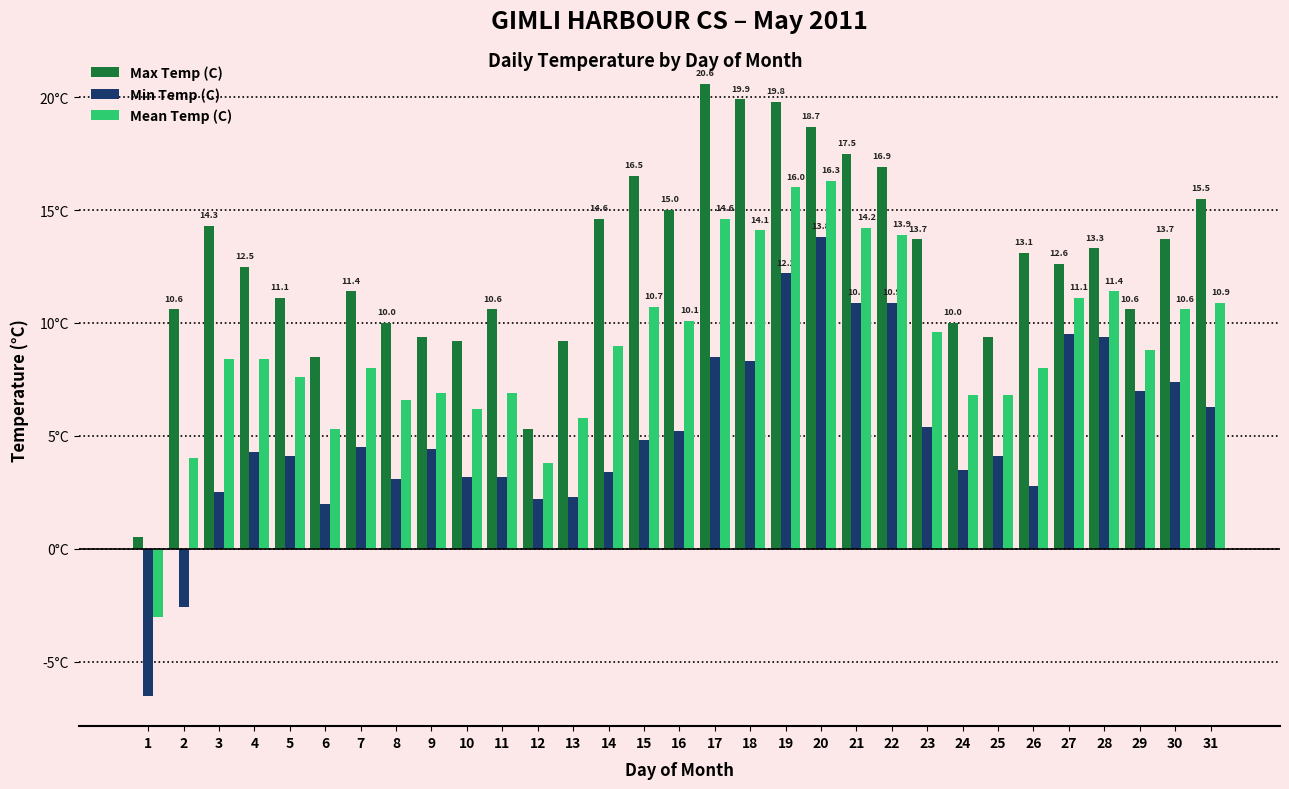

Reading right to left, transcribe all the data shown in this chart.

Max Temp (C): 15.5	13.7	10.6	13.3	12.6	13.1	9.4	10.0	13.7	16.9	17.5	18.7	19.8	19.9	20.6	15.0	16.5	14.6	9.2	5.3	10.6	9.2	9.4	10.0	11.4	8.5	11.1	12.5	14.3	10.6	0.5
Min Temp (C): 6.3	7.4	7.0	9.4	9.5	2.8	4.1	3.5	5.4	10.9	10.9	13.8	12.2	8.3	8.5	5.2	4.8	3.4	2.3	2.2	3.2	3.2	4.4	3.1	4.5	2.0	4.1	4.3	2.5	-2.6	-6.5
Mean Temp (C): 10.9	10.6	8.8	11.4	11.1	8.0	6.8	6.8	9.6	13.9	14.2	16.3	16.0	14.1	14.6	10.1	10.7	9.0	5.8	3.8	6.9	6.2	6.9	6.6	8.0	5.3	7.6	8.4	8.4	4.0	-3.0